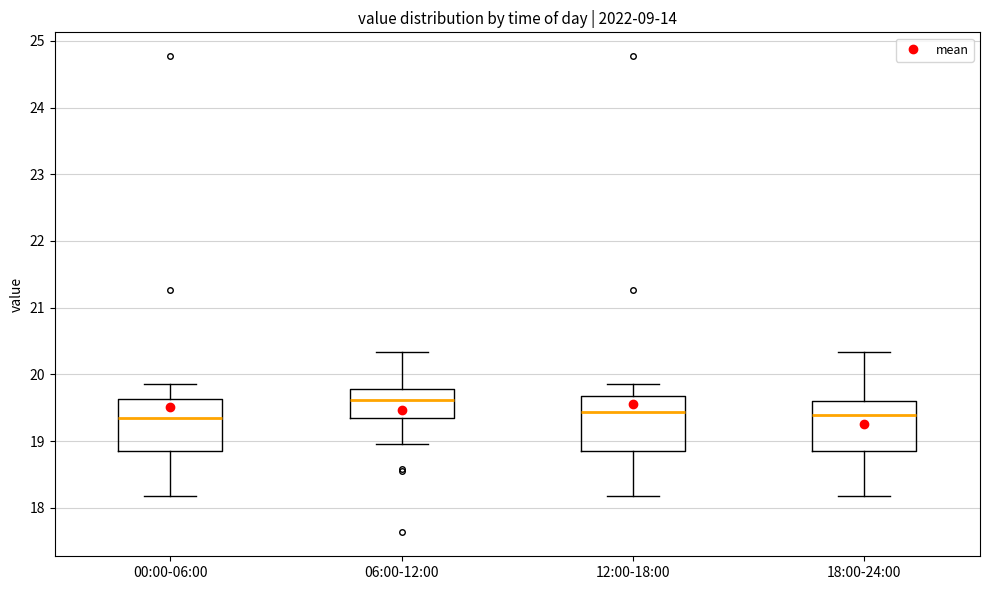

Reading left to right, transcribe this box plot: for each box, give where its median line is, the range the box spans, and where its two whiskers end, as read against the y-axis. The values are not printed on the chart, so give them approximately, as read against the axis.

00:00-06:00: median 19.4, box 18.8 to 19.6, whiskers 18.2 to 19.9
06:00-12:00: median 19.6, box 19.4 to 19.8, whiskers 19.0 to 20.3
12:00-18:00: median 19.4, box 18.8 to 19.7, whiskers 18.2 to 19.9
18:00-24:00: median 19.4, box 18.8 to 19.6, whiskers 18.2 to 20.3